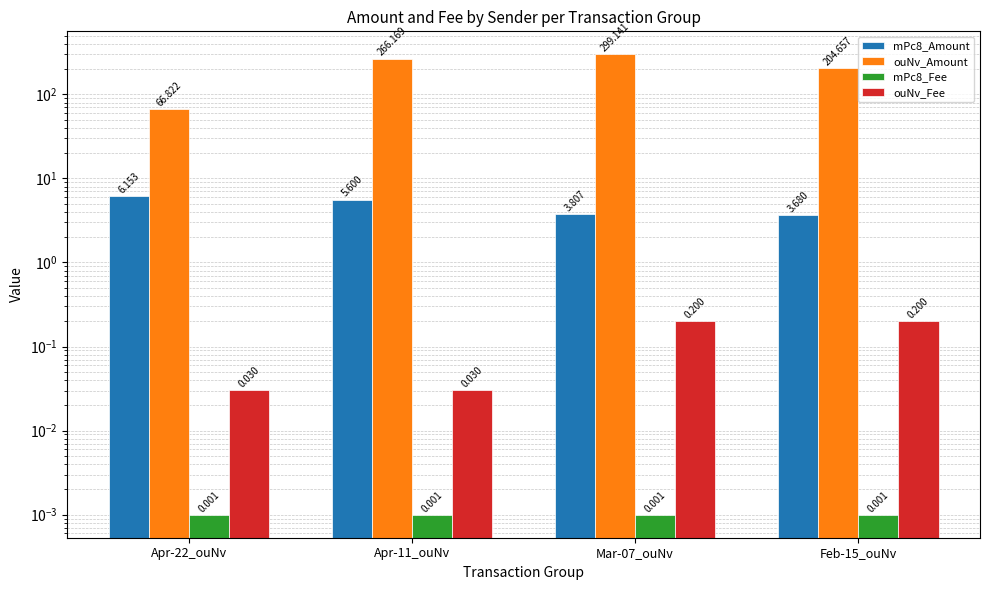

At which label does mPc8_Fee reach its peak?

Apr-22_ouNv